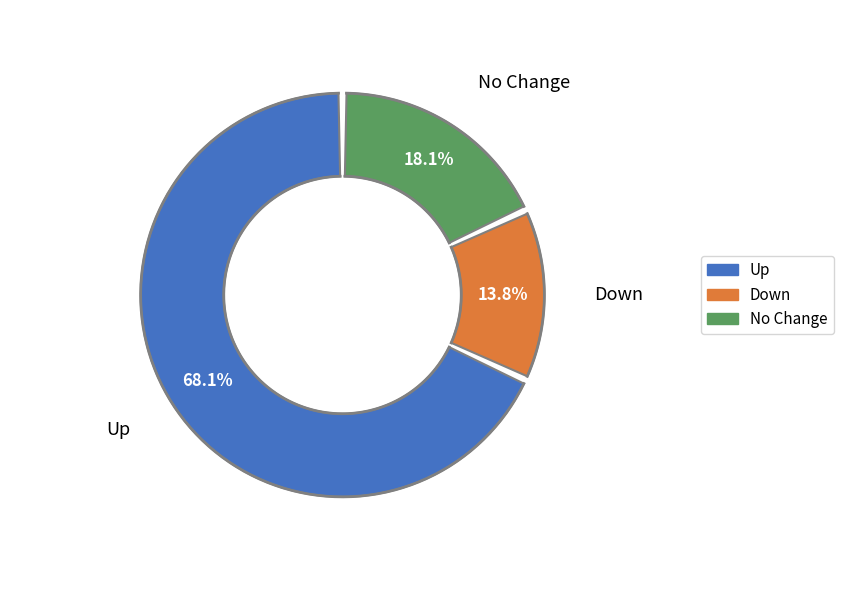

How many slices are in this pie chart?

3